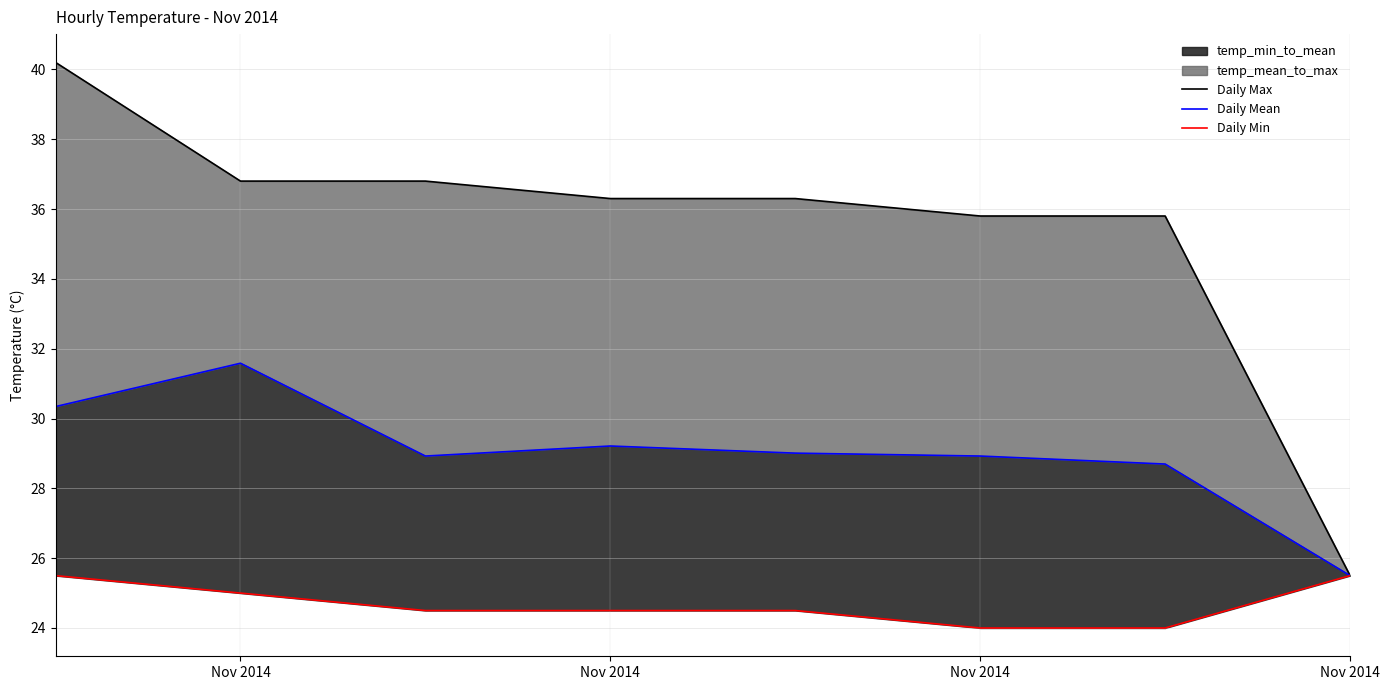

True or false: Daily Max and Daily Mean cross at least once.

False